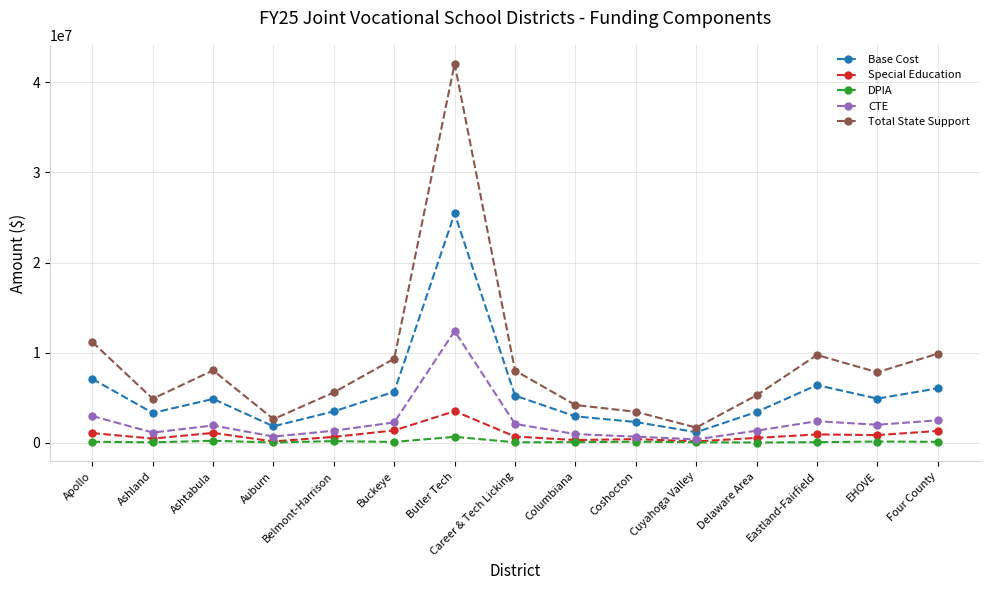

What is the label of the 8th point from the right?

Career & Tech Licking